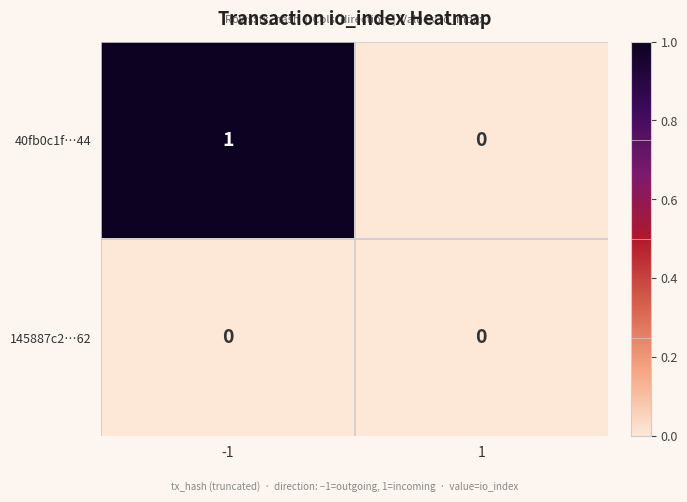

Which label corresponds to the largest value in the chart?

-1